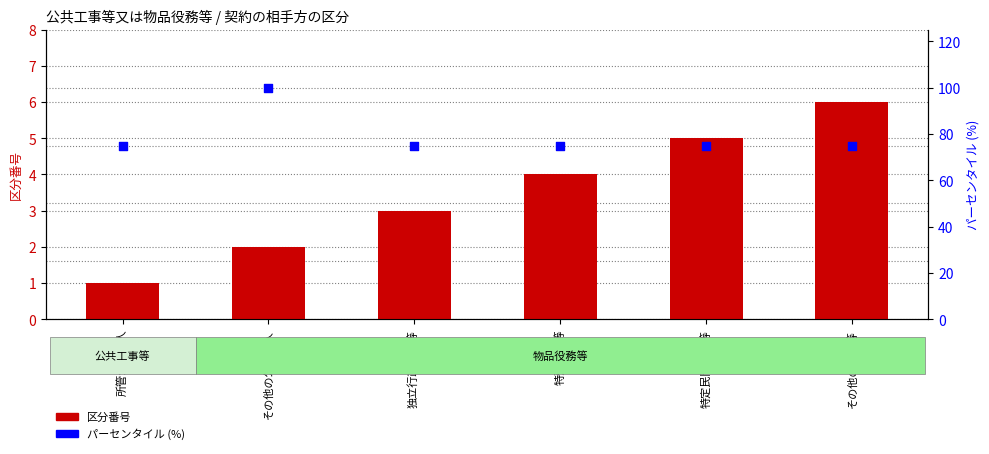

Which series reaches the minimum Y coordinate?

区分番号